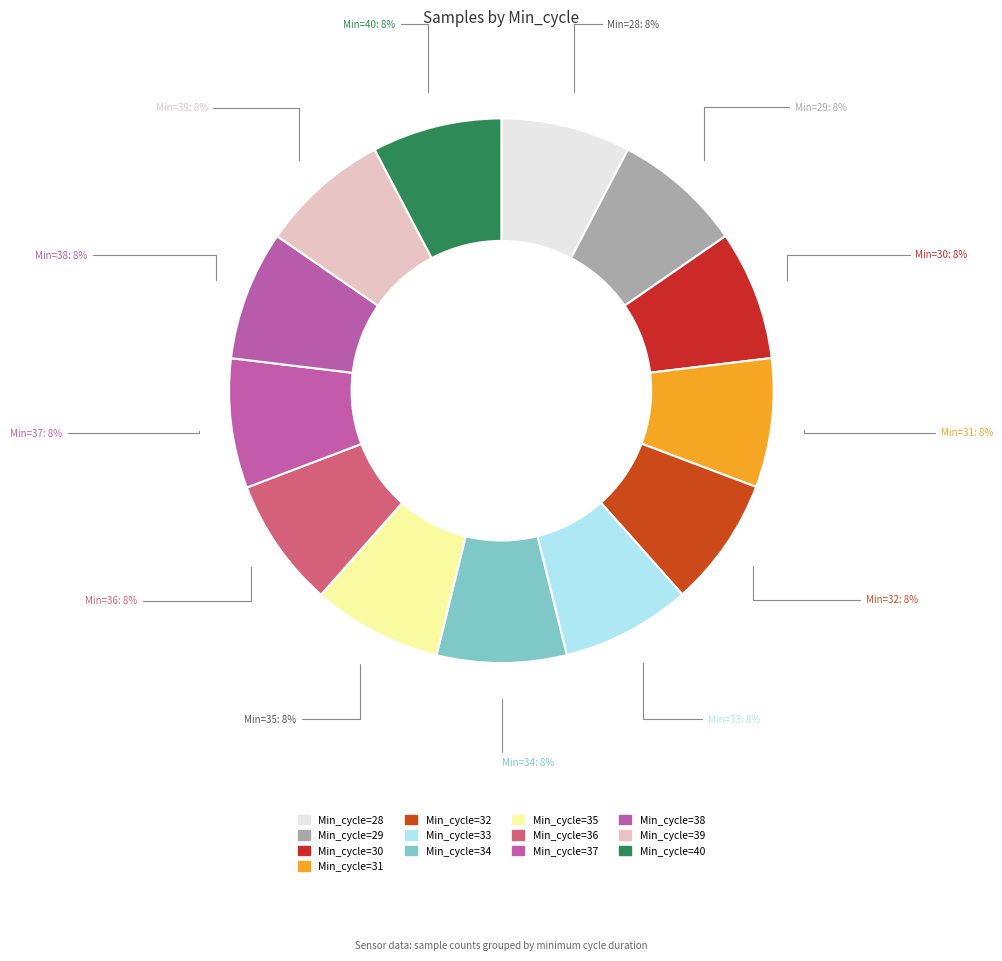

What is the smallest slice in the pie chart?

31